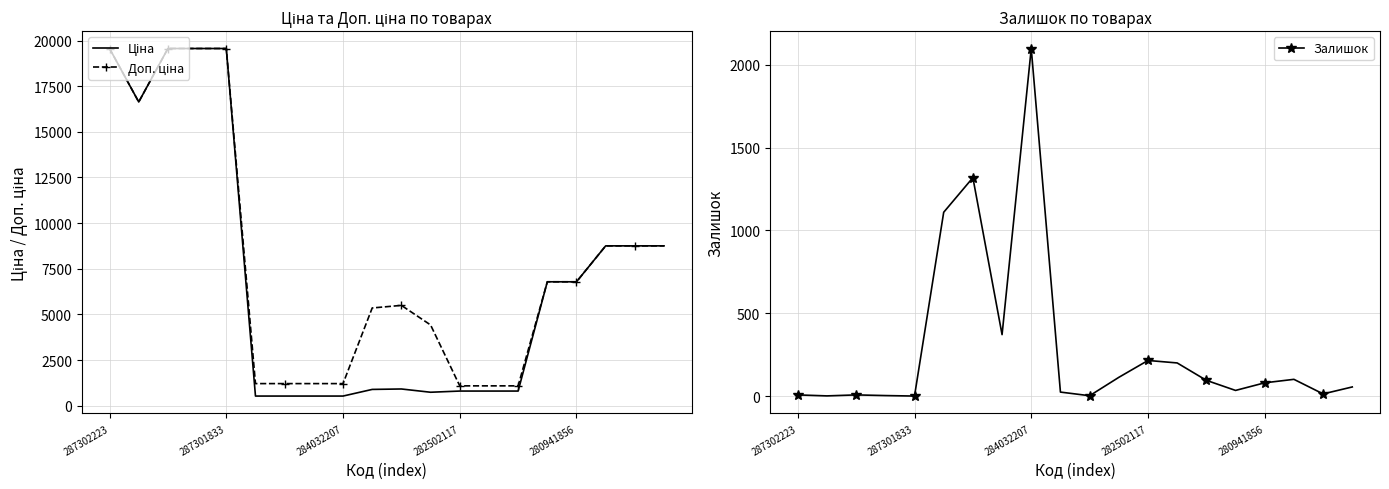

True or false: Ціна has more than 1 points higher than both neighbors.

False